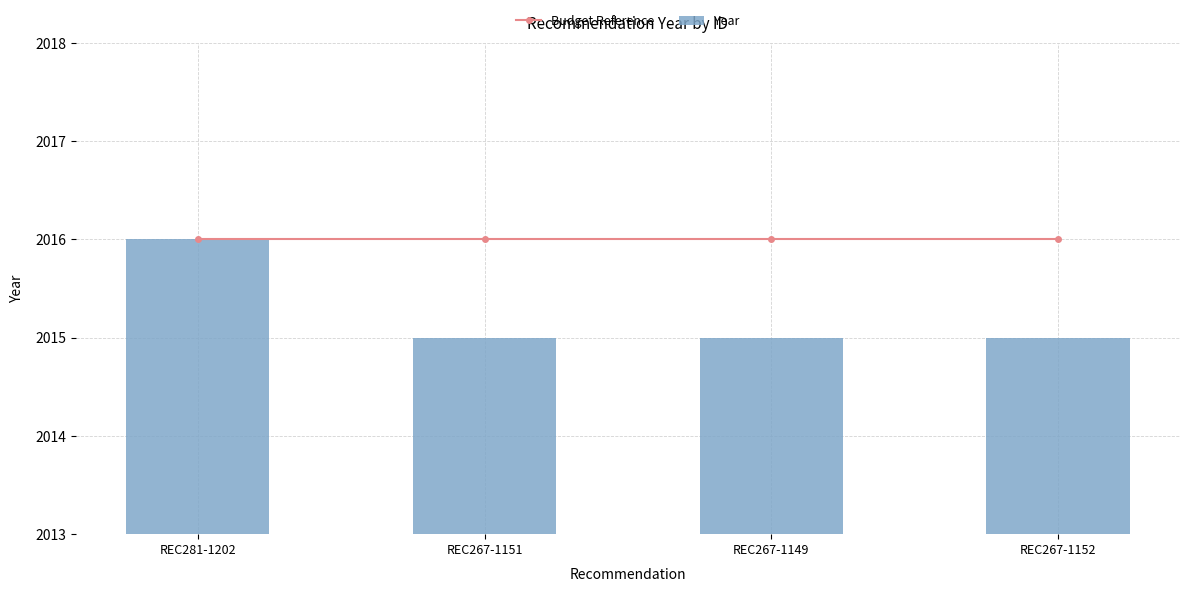

Rank the series by their average value, from highest to lowest.

Budget Reference, Year